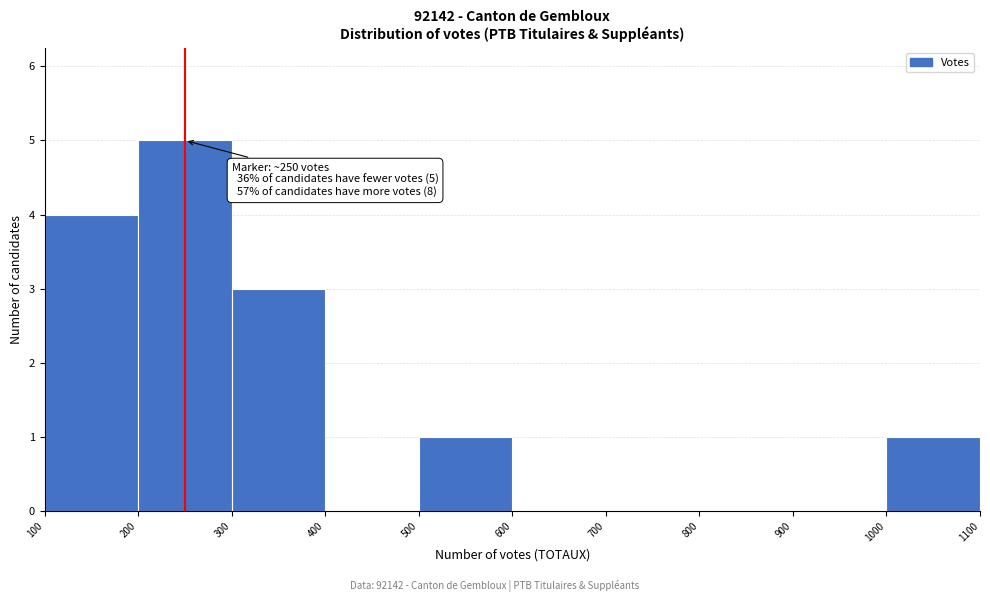

Over which range of the x-axis is the bar tallest?

200 to 300